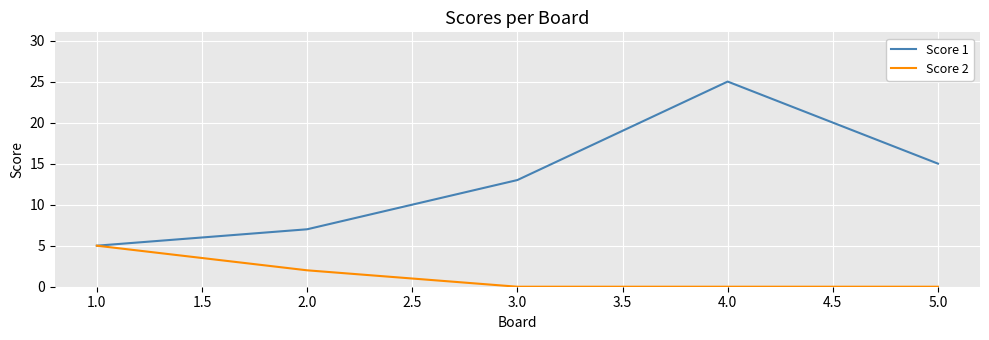

List the series in order of their peak value, lowest first.

Score 2, Score 1